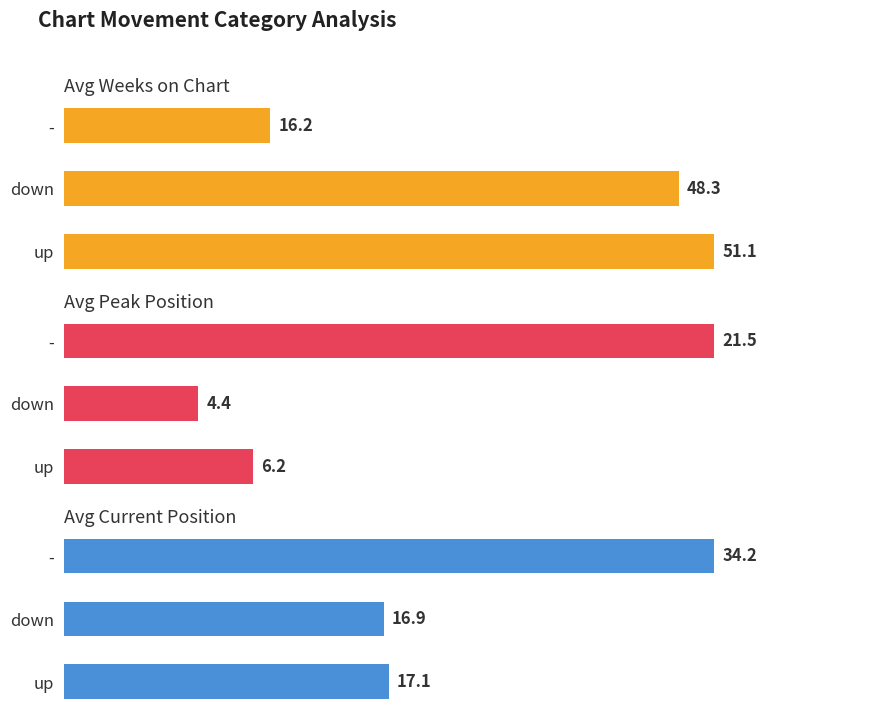

What is the average value of the Avg Weeks on Chart series?

38.6